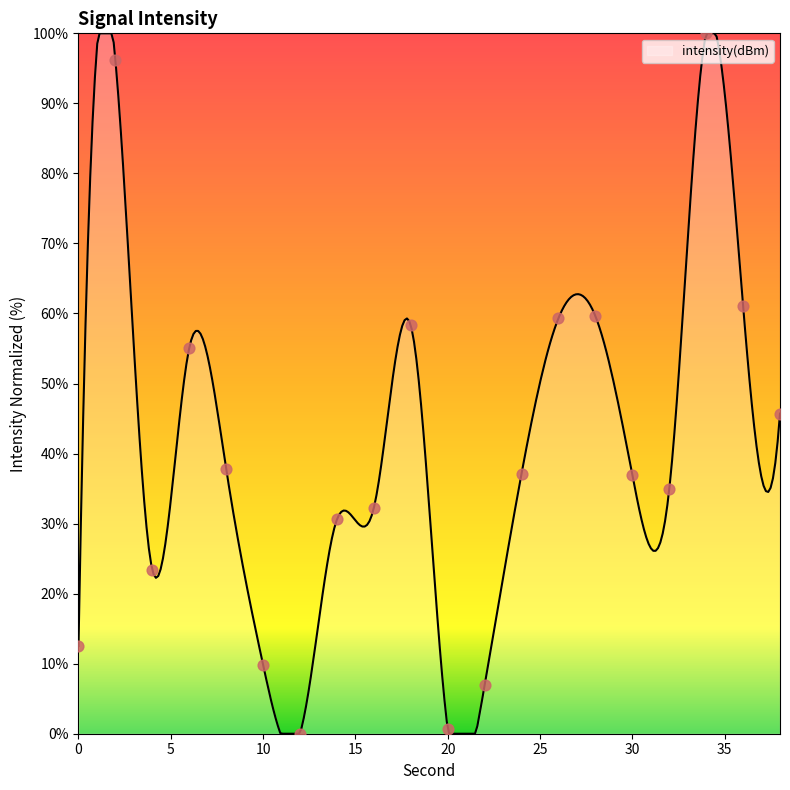

What is the change in value from 18 to 24?

-21.2